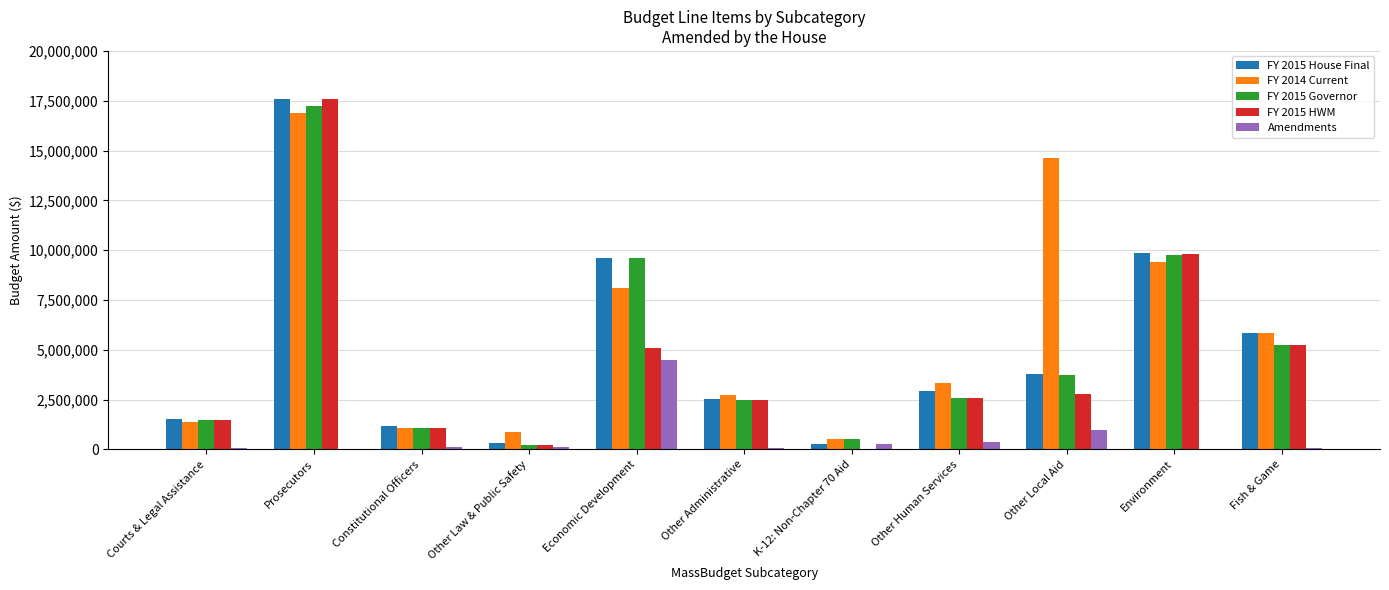

How many series are shown in this chart?

5